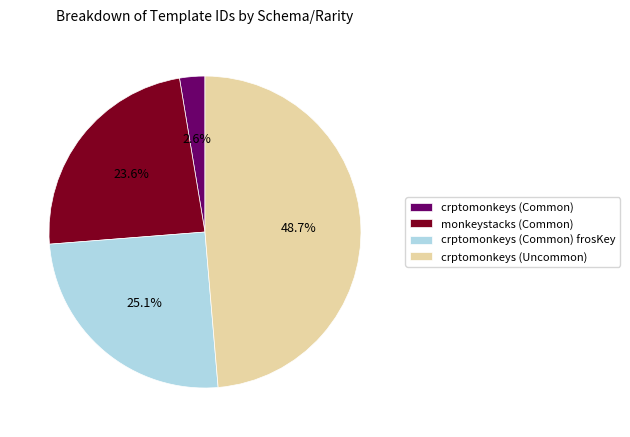

How many segments does this pie chart have?

4